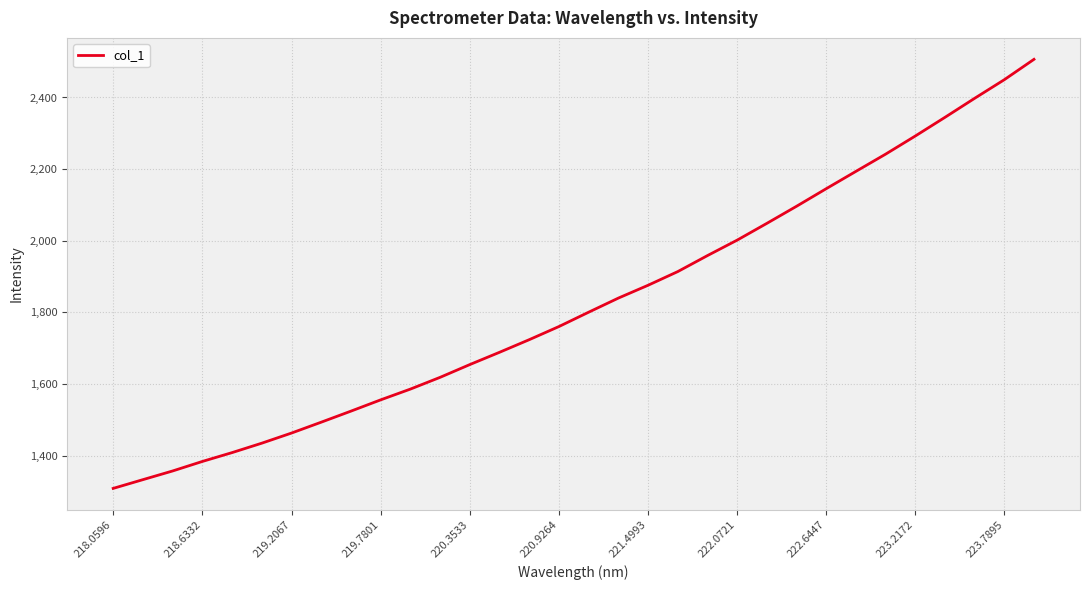

True or false: there are more than 0 points higher than both neighbors.

False